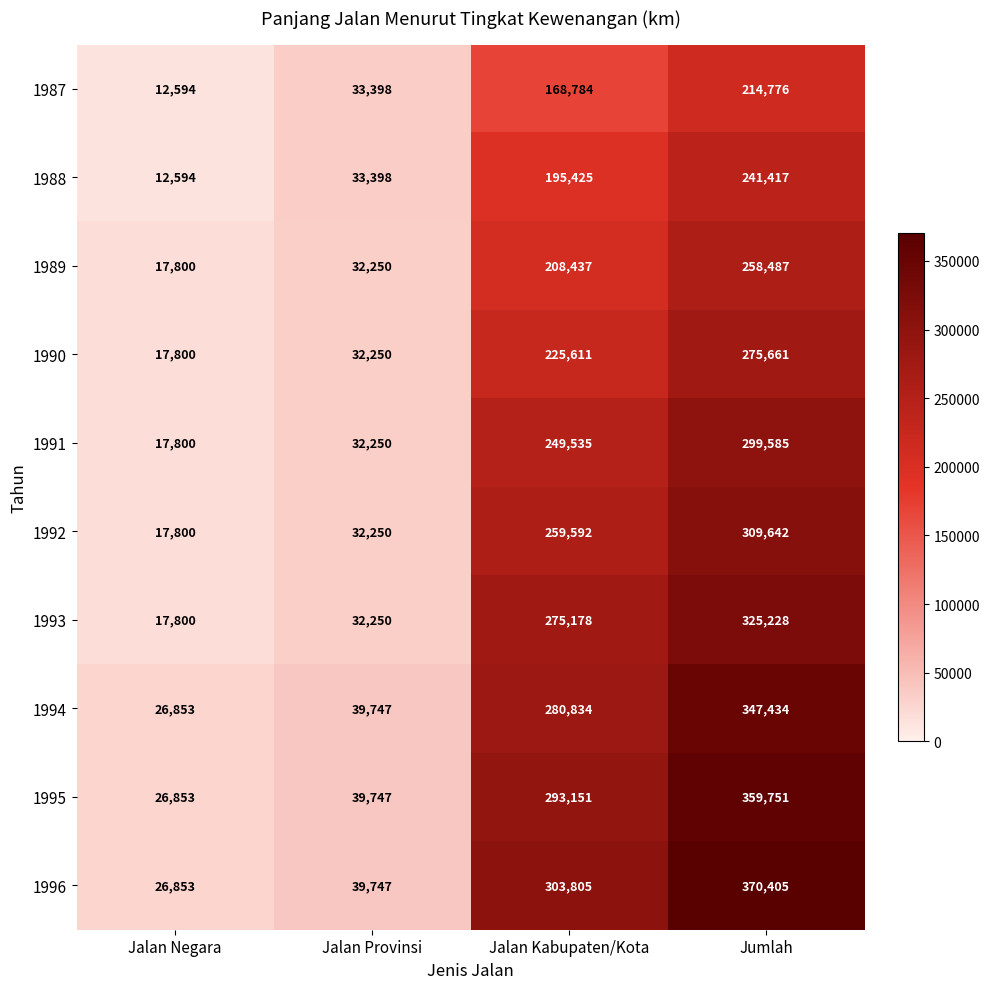

How many distinct data groups are displayed?

10